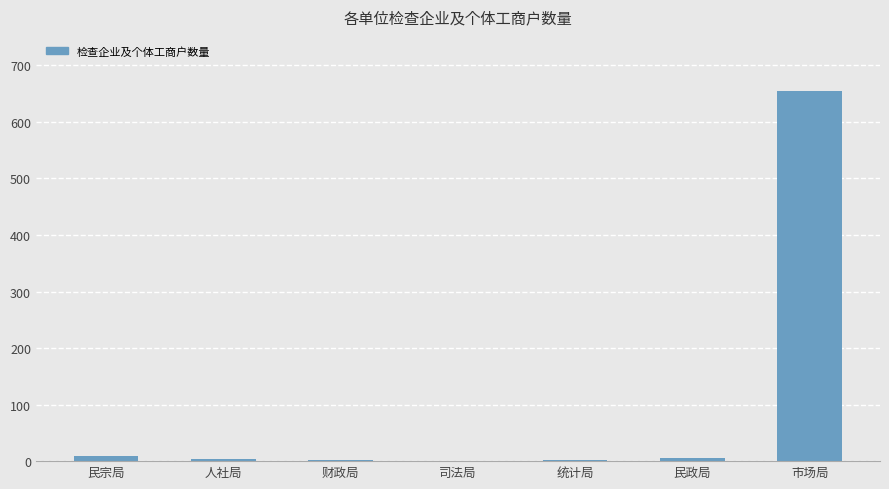

Between 民宗局 and 市场局, which is larger?

市场局